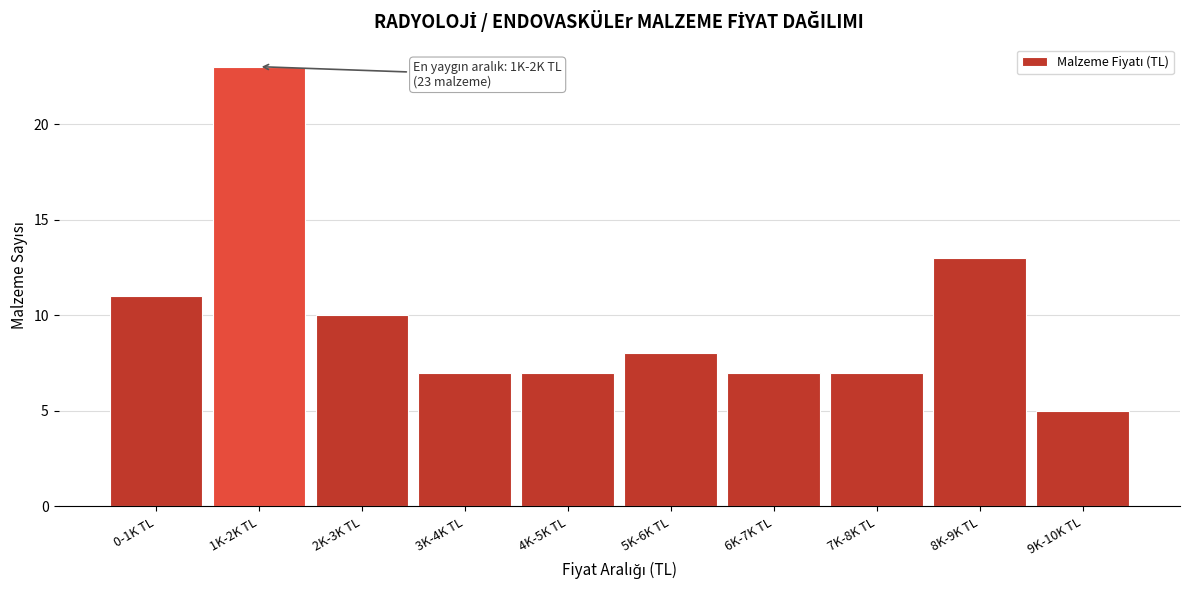

Reading right to left, list all the values displayed in this chart.

5	13	7	7	8	7	7	10	23	11